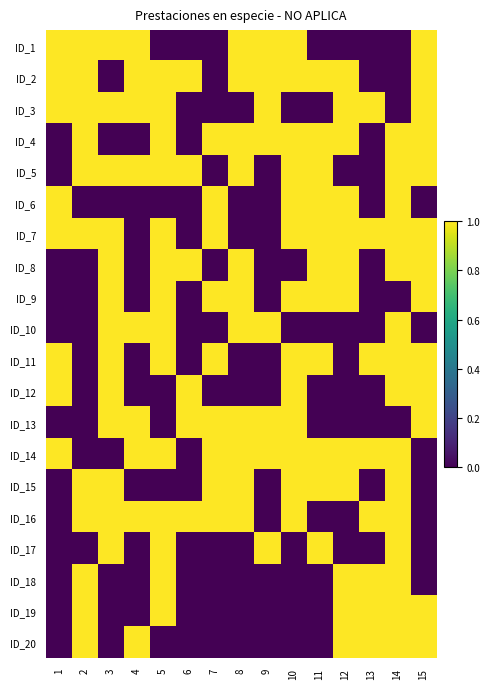

Rank the series by their maximum value, from lowest to highest.

ID_1, ID_2, ID_3, ID_4, ID_5, ID_6, ID_7, ID_8, ID_9, ID_10, ID_11, ID_12, ID_13, ID_14, ID_15, ID_16, ID_17, ID_18, ID_19, ID_20